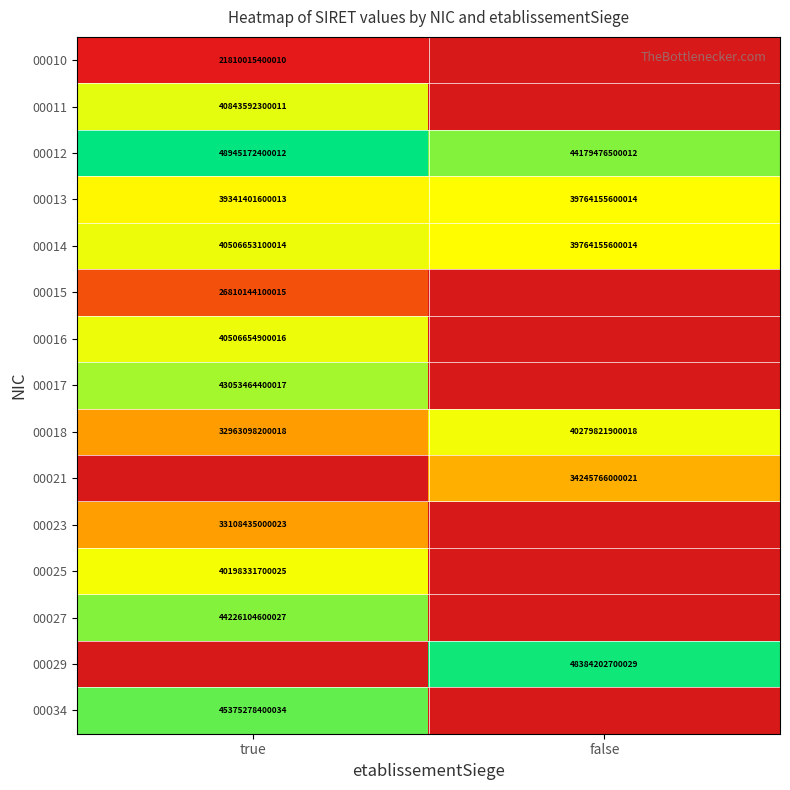

How many series are shown in this chart?

15